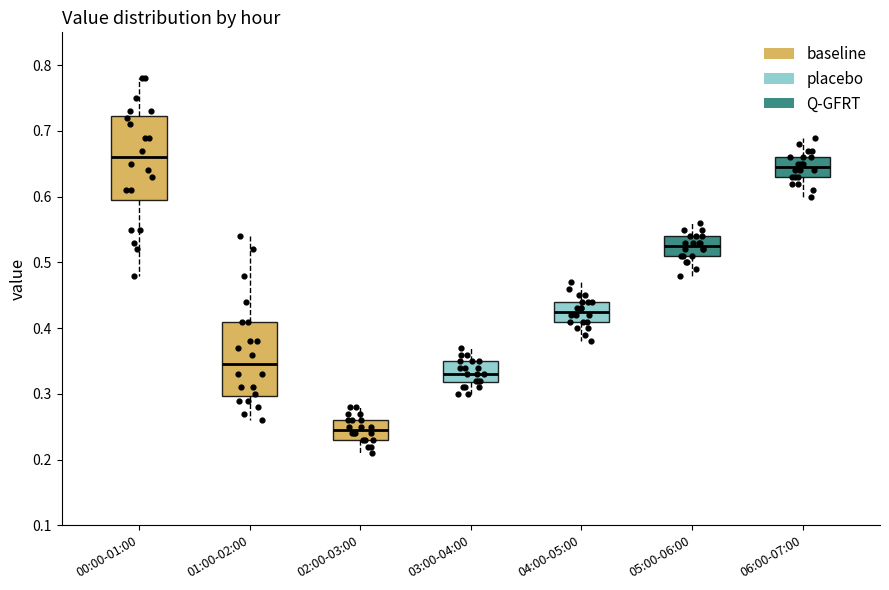

Reading left to right, transcribe this box plot: for each box, give where its median line is, the range the box spans, and where its two whiskers end, as read against the y-axis. The values are not printed on the chart, so give them approximately, as read against the axis.

00:00-01:00: median 0.66, box 0.60 to 0.72, whiskers 0.48 to 0.78
01:00-02:00: median 0.35, box 0.30 to 0.41, whiskers 0.26 to 0.54
02:00-03:00: median 0.25, box 0.23 to 0.26, whiskers 0.21 to 0.28
03:00-04:00: median 0.33, box 0.32 to 0.35, whiskers 0.30 to 0.37
04:00-05:00: median 0.43, box 0.41 to 0.44, whiskers 0.38 to 0.47
05:00-06:00: median 0.53, box 0.51 to 0.54, whiskers 0.48 to 0.56
06:00-07:00: median 0.65, box 0.63 to 0.66, whiskers 0.60 to 0.69